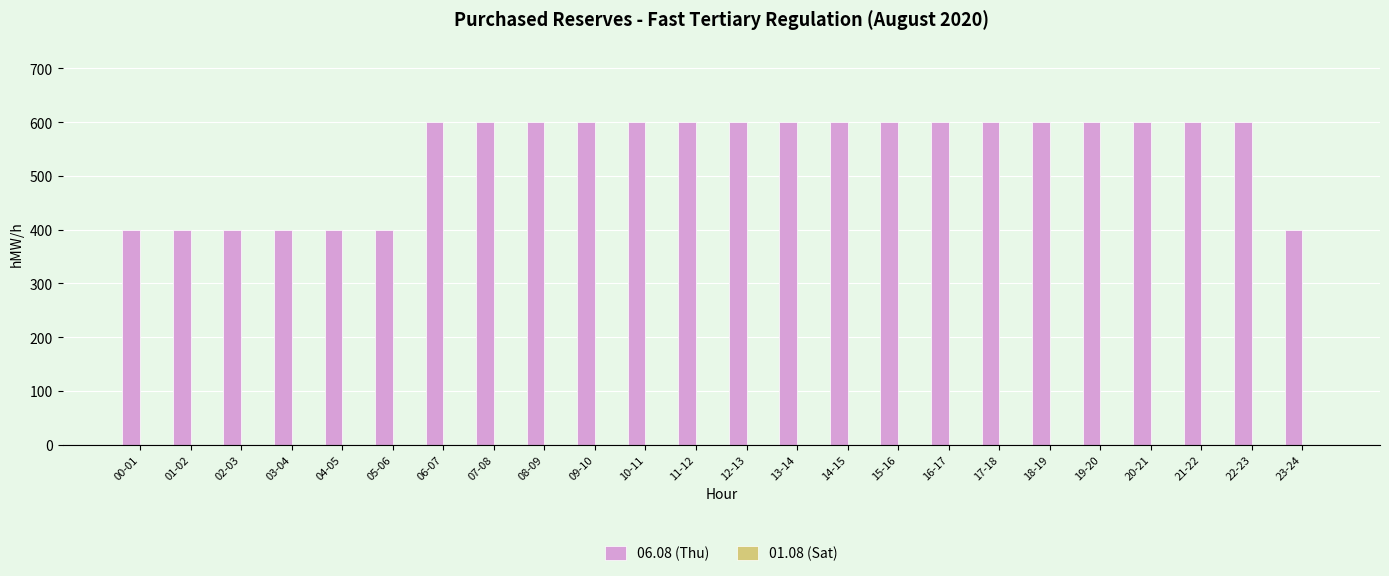

What is the difference between the maximum and second lowest values?

200